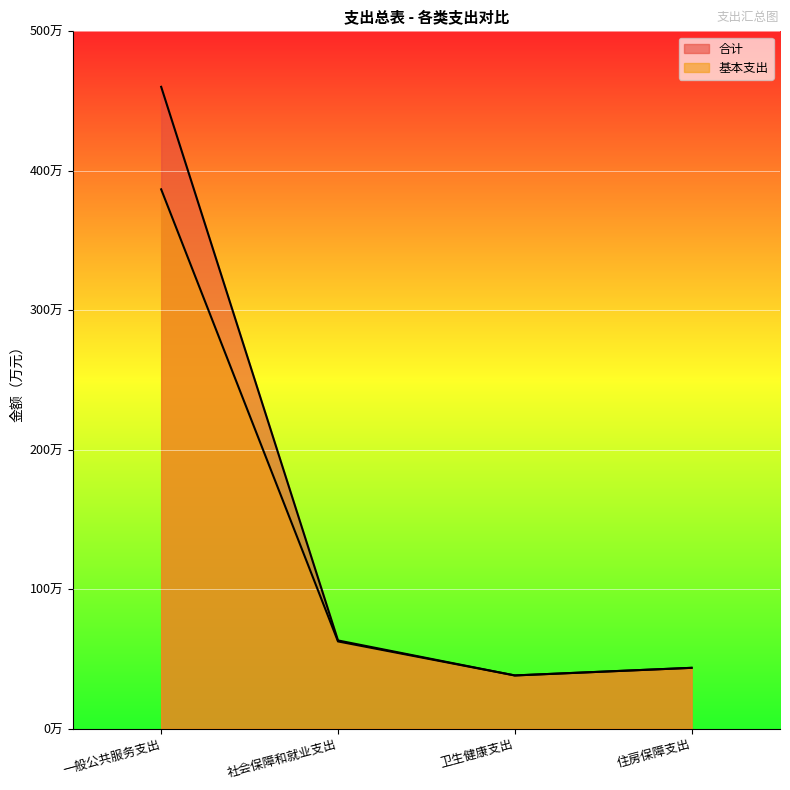

What is the sum of the 合计 values at 社会保障和就业支出 and 一般公共服务支出?

523.4